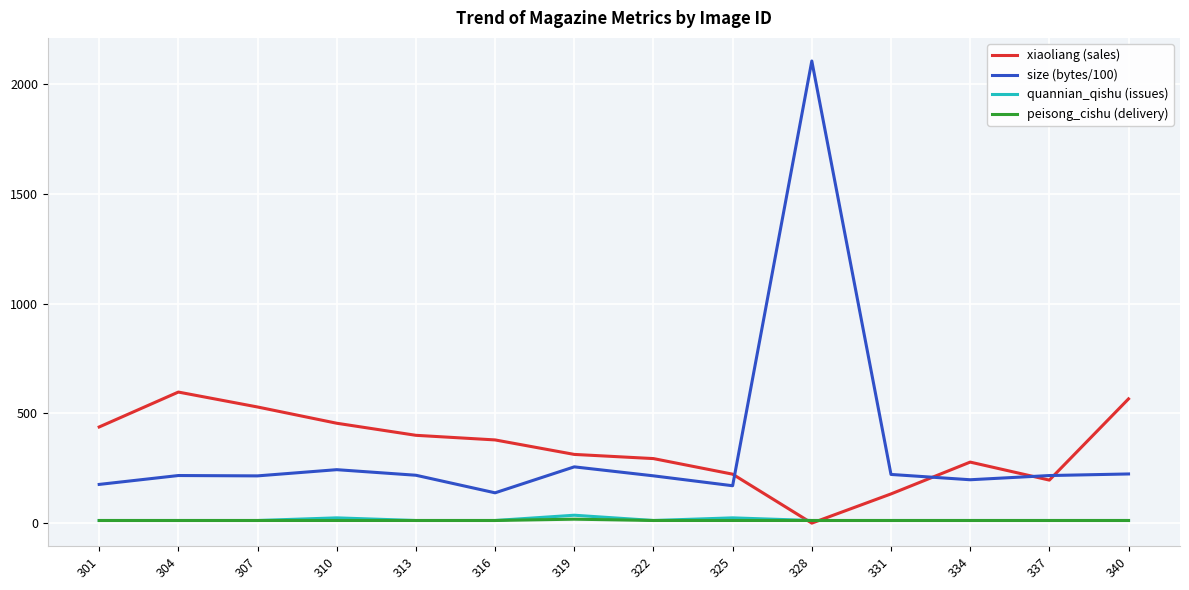

At which category is the sum across all series the highest?

328